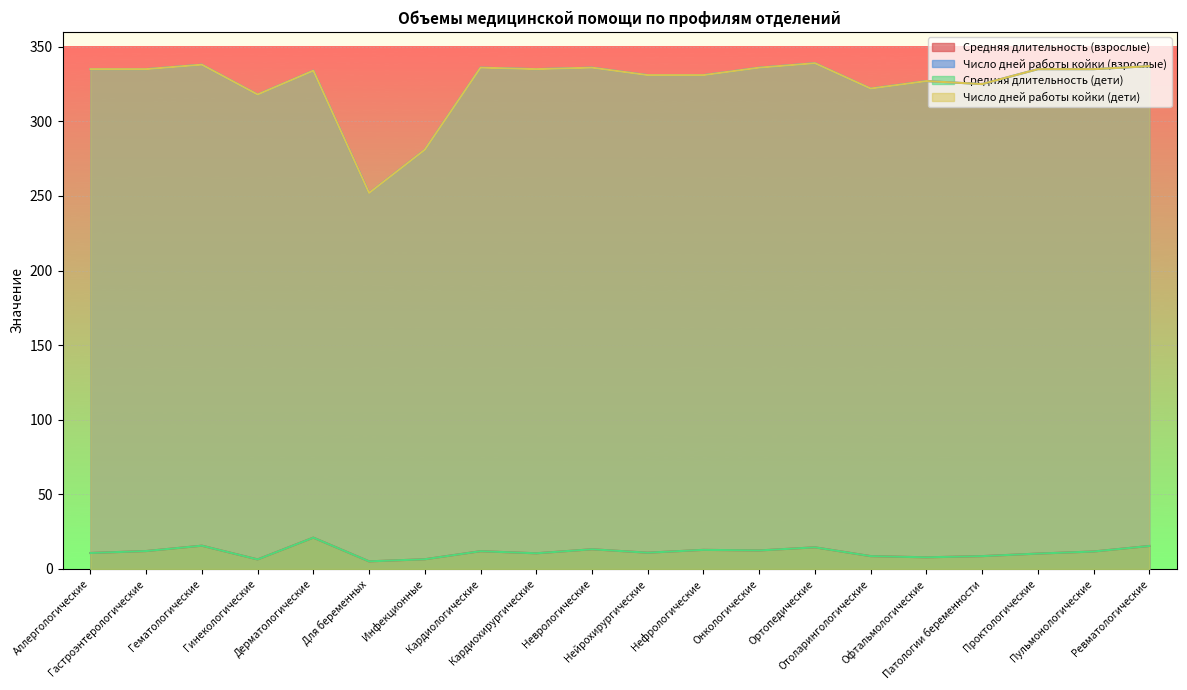

What is the label of the 15th point from the left?

Отоларингологические